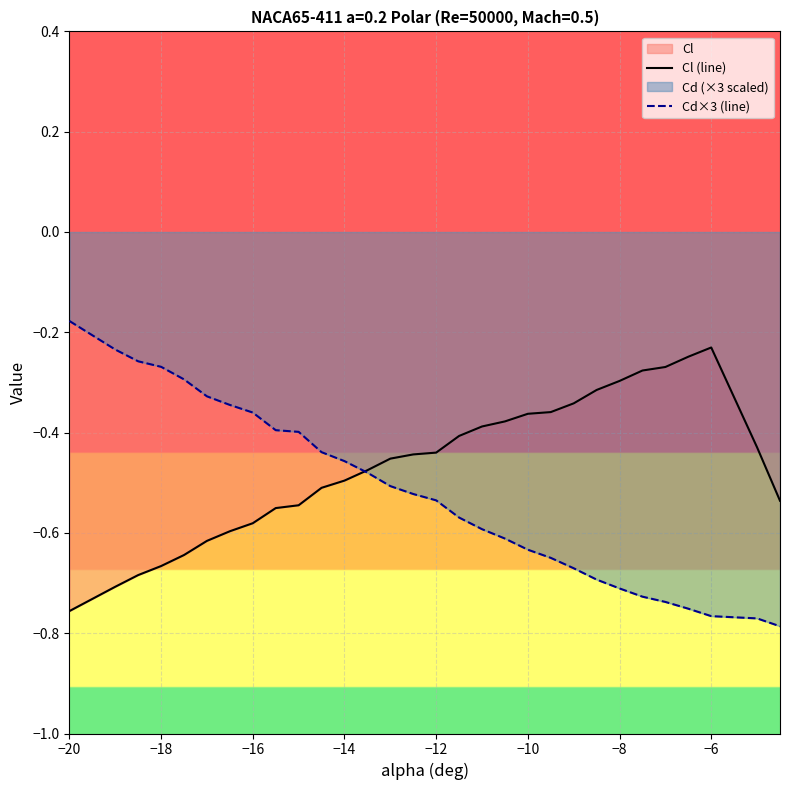

How many lines are shown in the chart?

2